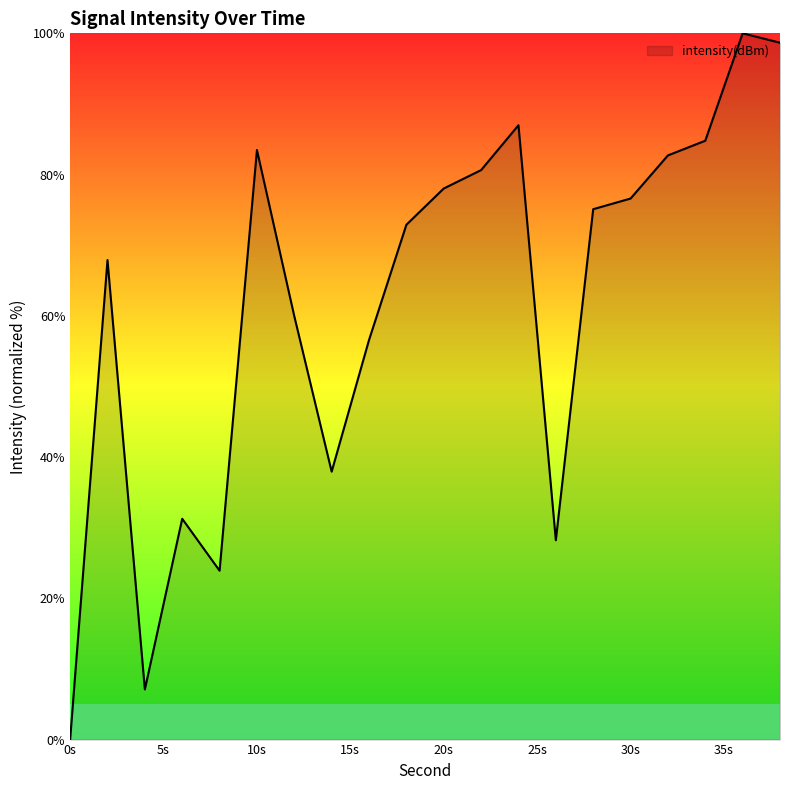

What is the greatest value displayed?

100.0